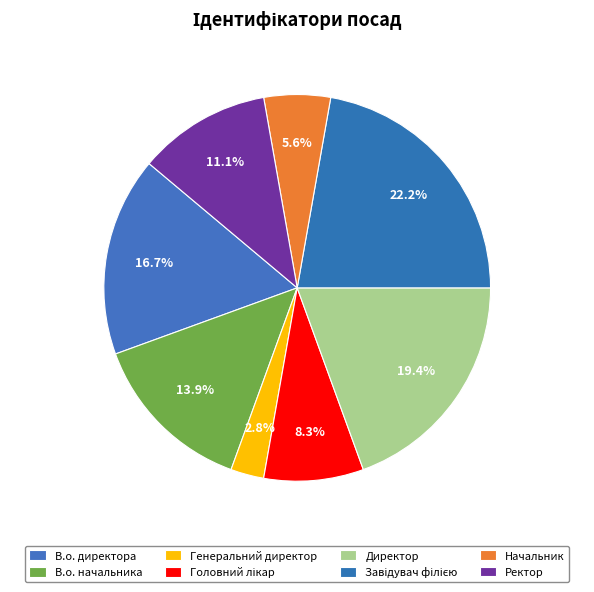

How many segments does this pie chart have?

8